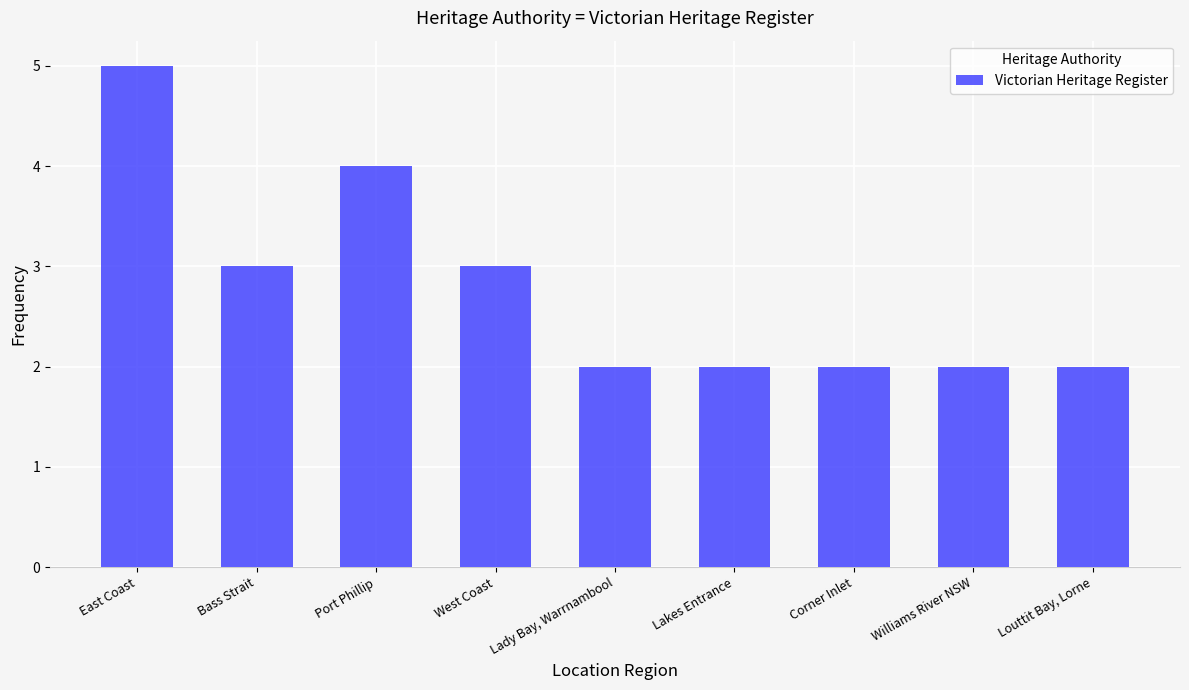

What position from the left is Bass Strait?

2